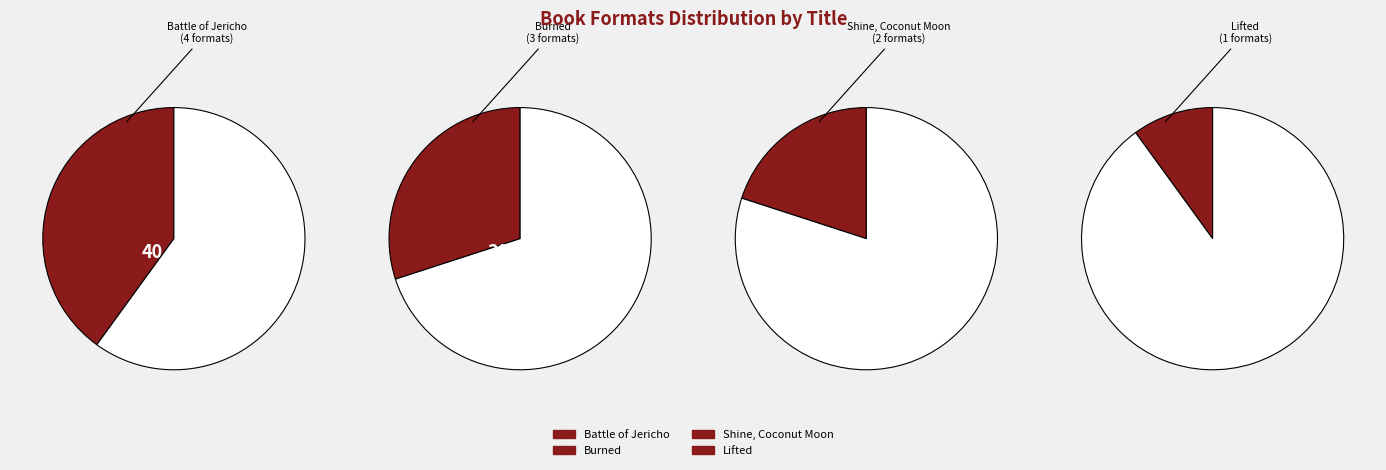

What is the change in value from Shine, Coconut Moon to Lifted?

-1